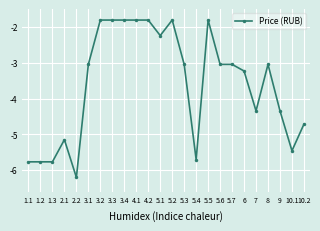

Reading right to left, list all the values displayed in this chart.

-4.7	-5.5	-4.3	-3.0	-4.3	-3.2	-3.0	-3.0	-1.8	-5.7	-3.0	-1.8	-2.2	-1.8	-1.8	-1.8	-1.8	-1.8	-3.0	-6.2	-5.1	-5.8	-5.8	-5.8